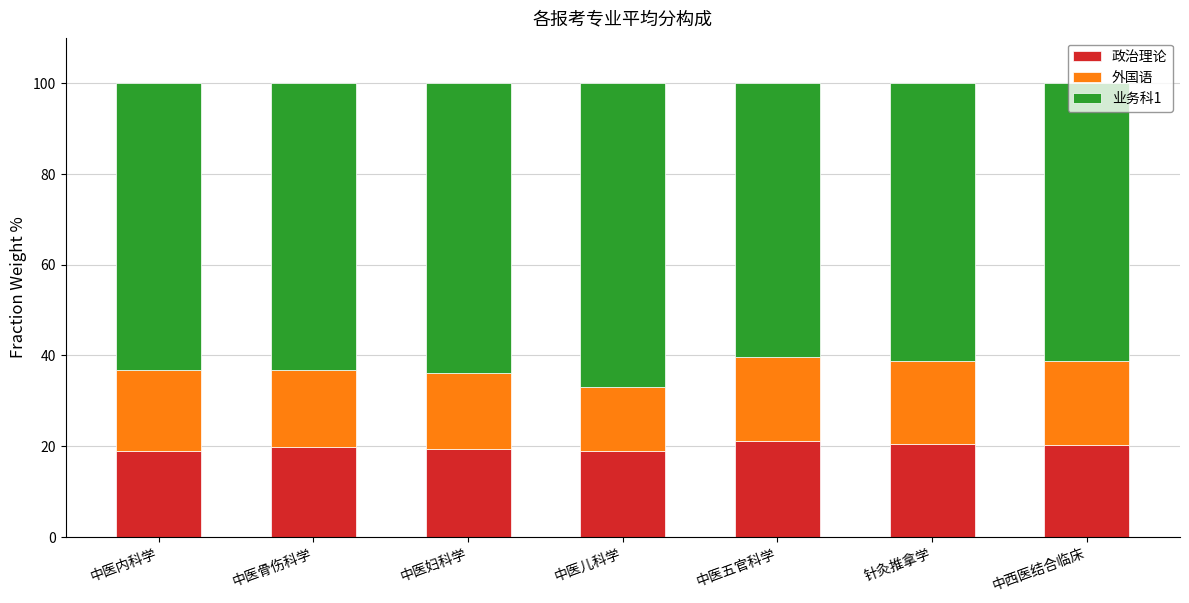

What is the difference between the maximum and second lowest values in the 政治理论 series?

2.2